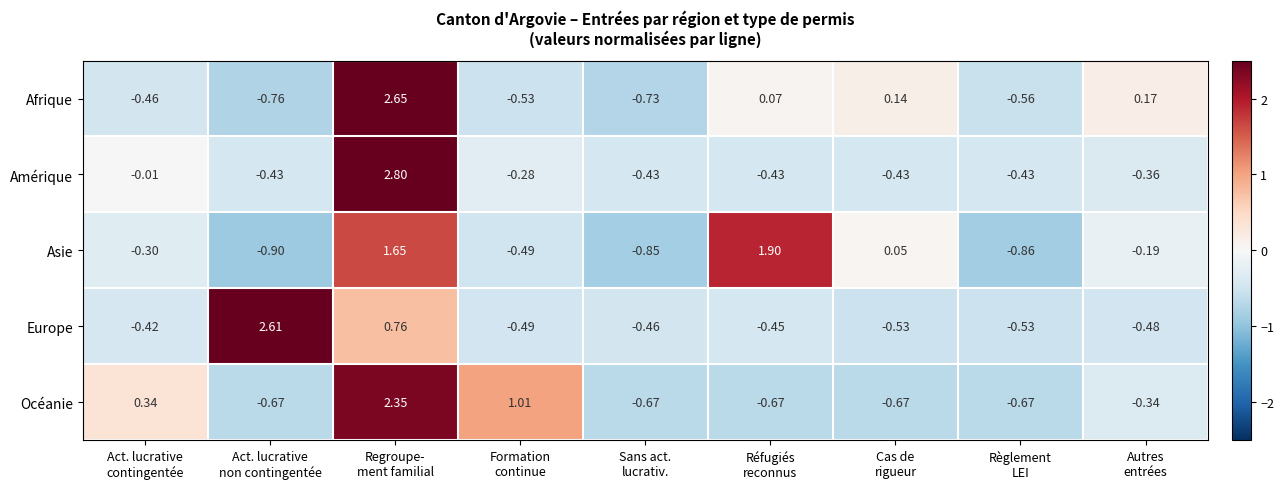

How many categories are shown in the chart?

9